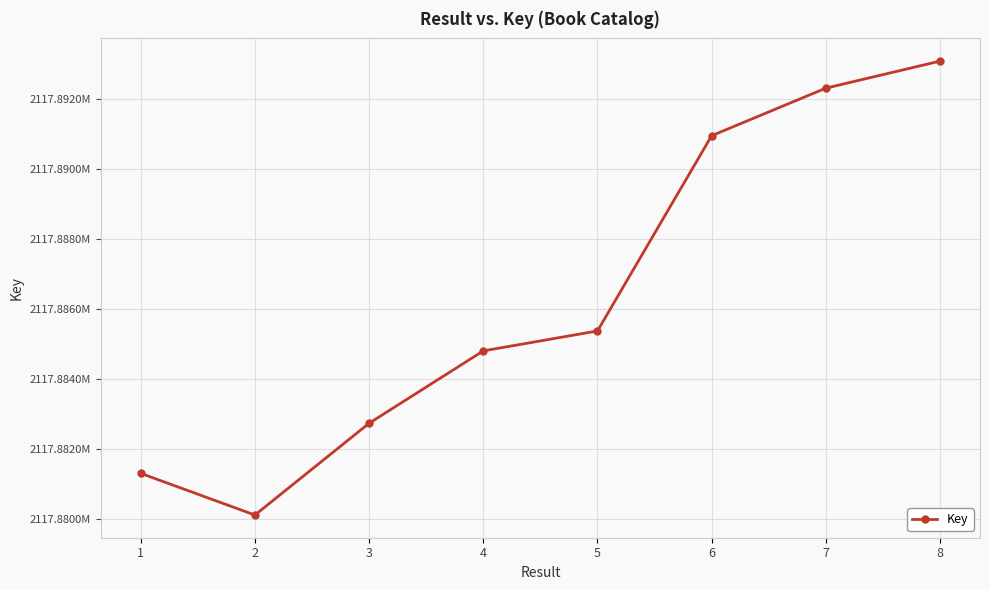

Reading right to left, transcribe all the data shown in this chart.

8=2117893092	7=2117892319	6=2117890960	5=2117885380	4=2117884810	3=2117882742	2=2117880119	1=2117881310